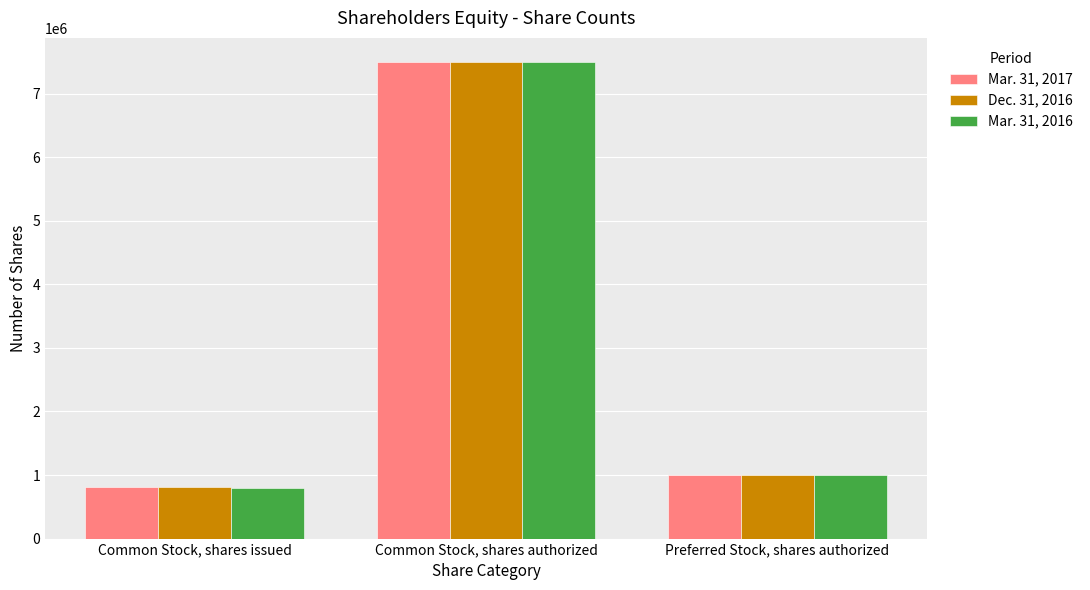

Reading left to right, transcribe all the data shown in this chart.

Mar. 31, 2017: Common Stock, shares issued=808704	Common Stock, shares authorized=7500000	Preferred Stock, shares authorized=1000000
Dec. 31, 2016: Common Stock, shares issued=807329	Common Stock, shares authorized=7500000	Preferred Stock, shares authorized=1000000
Mar. 31, 2016: Common Stock, shares issued=792387	Common Stock, shares authorized=7500000	Preferred Stock, shares authorized=1000000